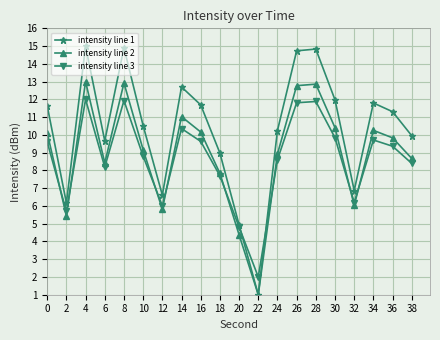

What is the smallest value displayed?

1.0